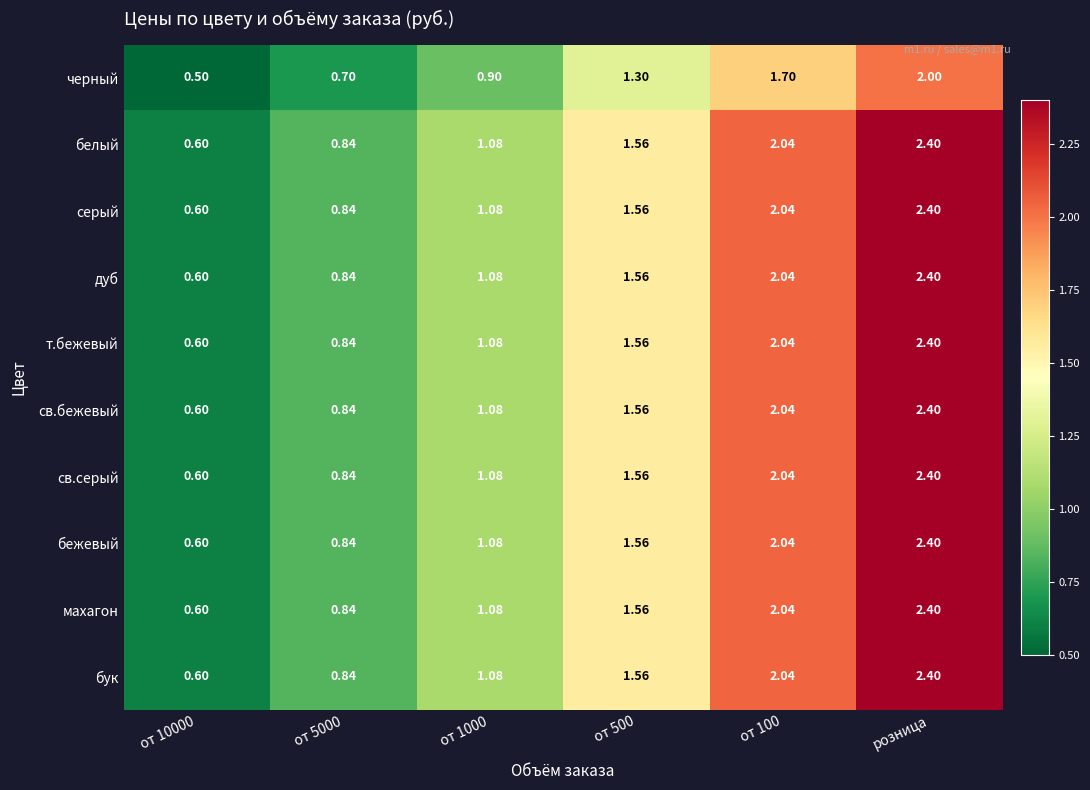

How many data points in бук are less than 1?

2